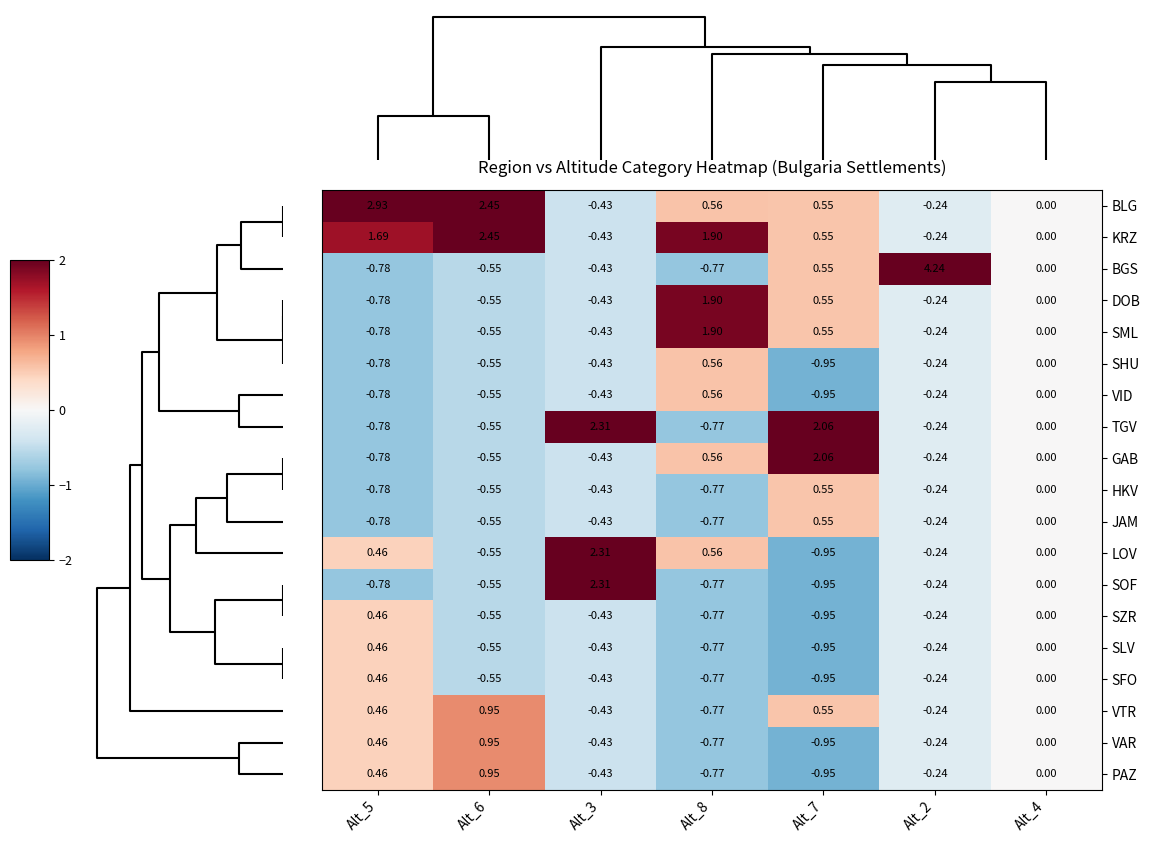

Which series has the widest spread of values?

BGS